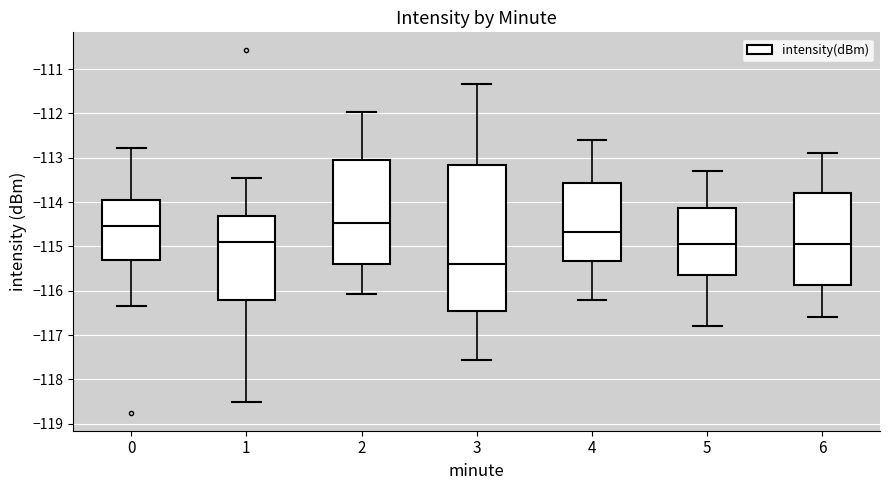

Which box has the lowest median line?

3